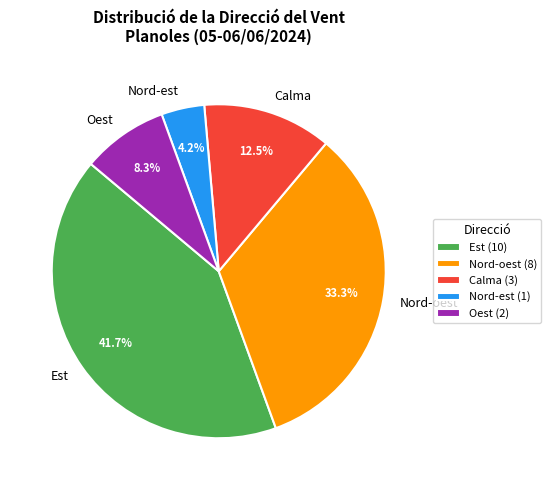

To the nearest percent, what is the average slice percentage?

20%